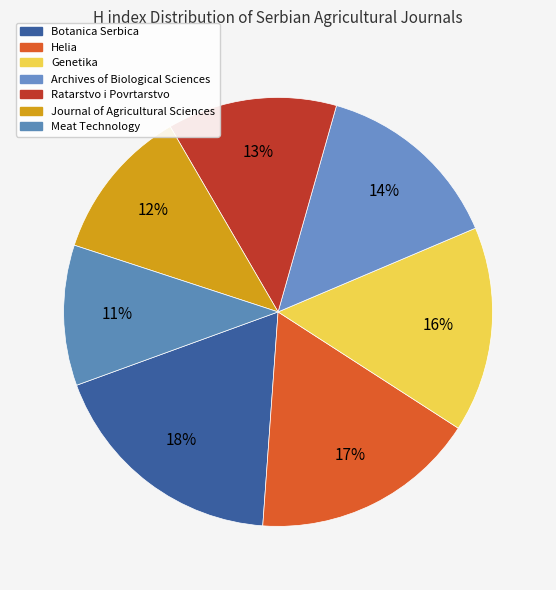

Rank the categories by value from lowest to highest.

Meat Technology, Journal of Agricultural Sciences, Ratarstvo i Povrtarstvo, Archives of Biological Sciences, Genetika, Helia, Botanica Serbica